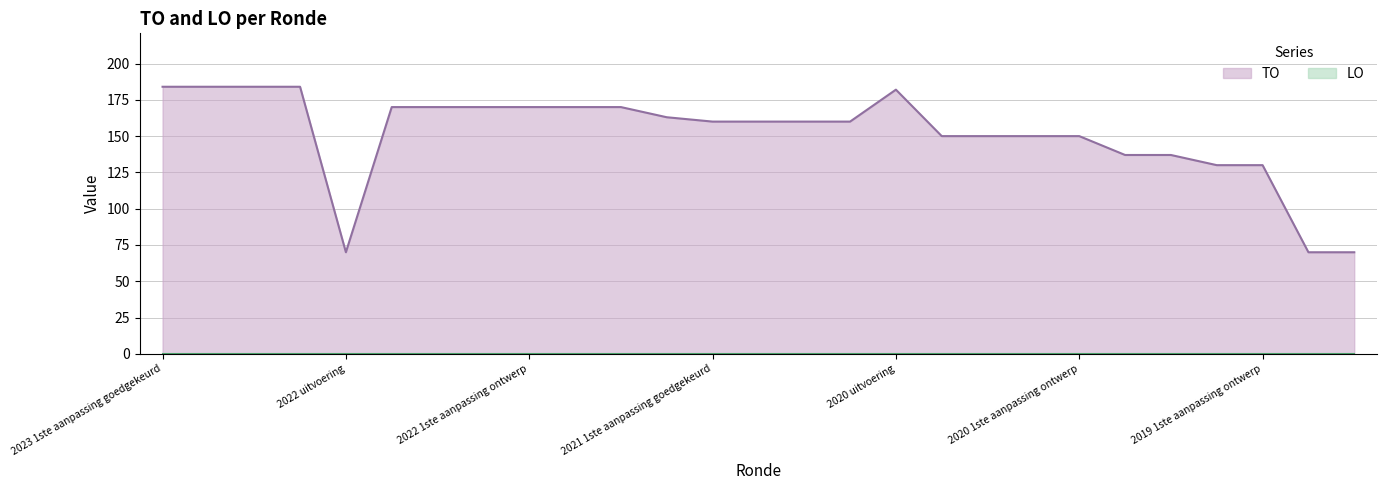

What is the difference between the second highest and second lowest values?

114